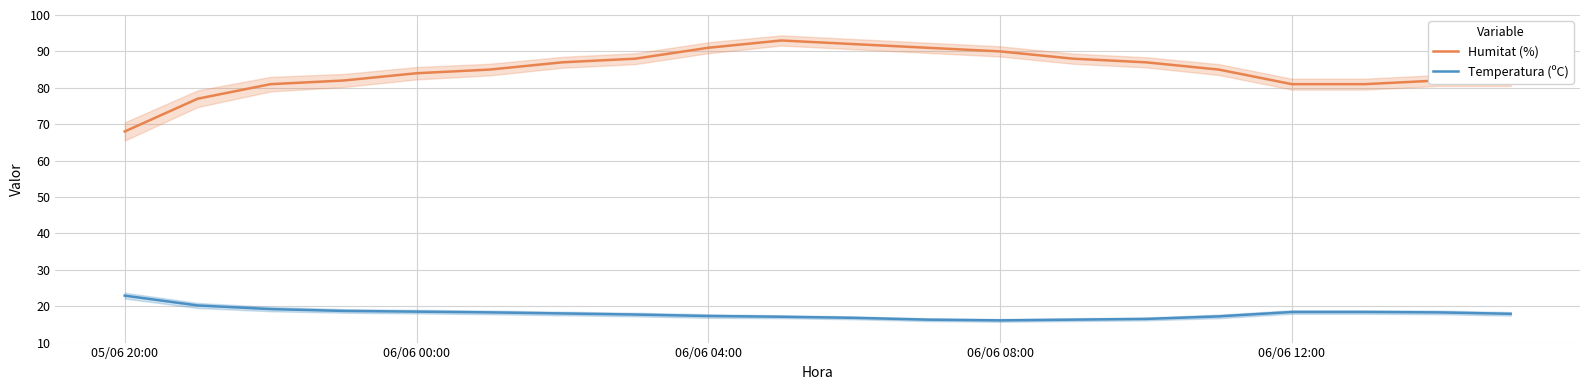

What is the highest value of the Temperatura (ºC) series?

22.9